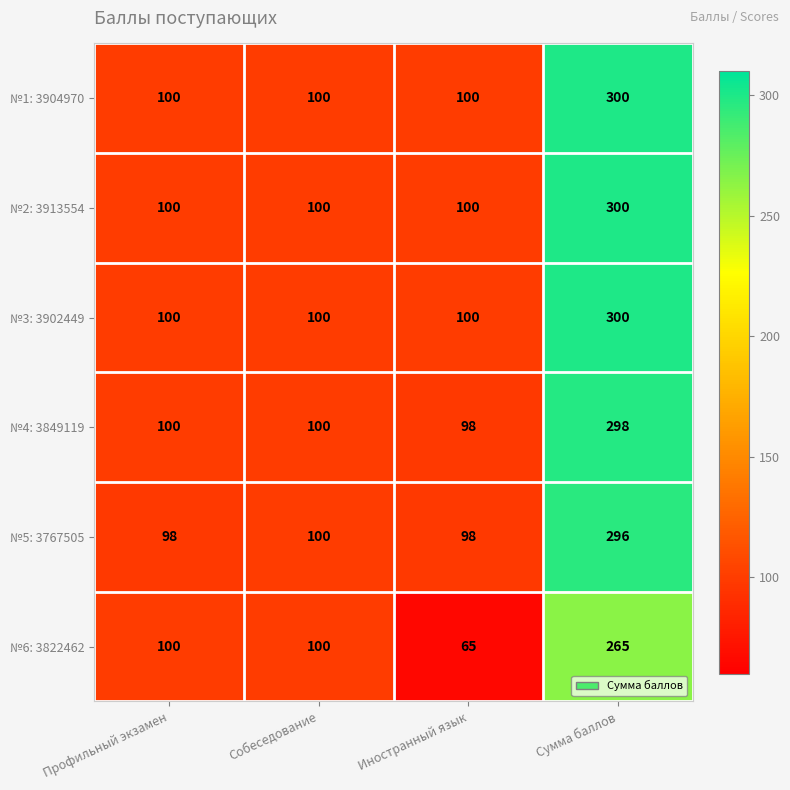

At which label does №5: 3767505 reach its peak?

Сумма баллов